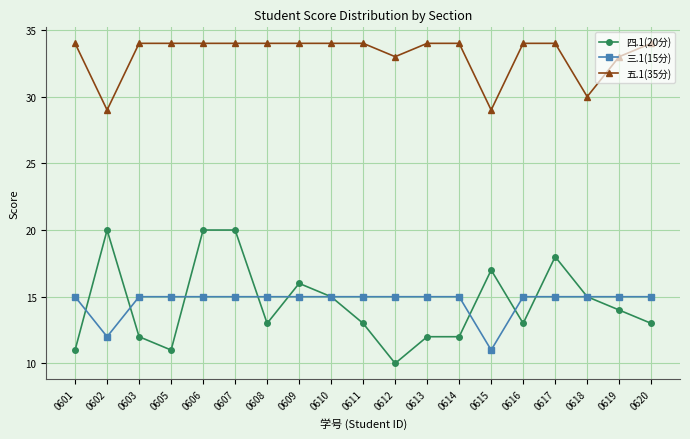

What is the approximate value of 五.1(35分) at 0612?

33